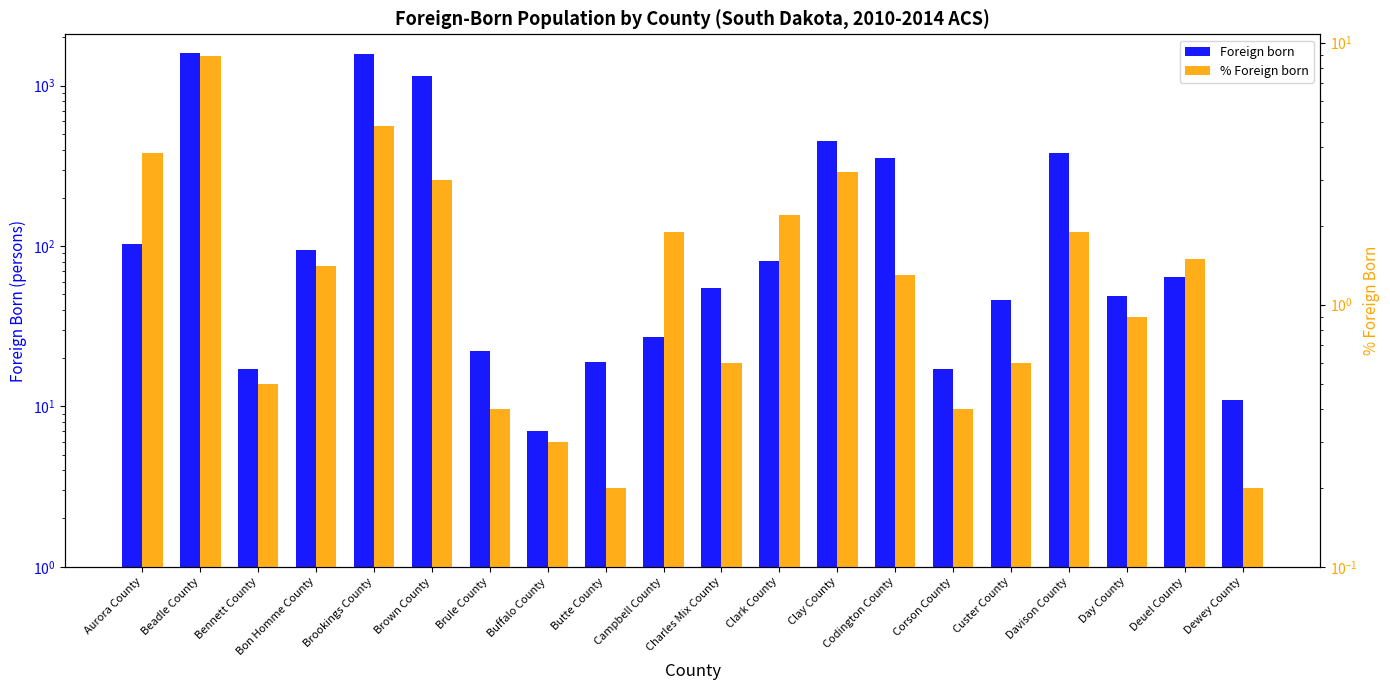

Which label corresponds to the largest value in the chart?

Beadle County